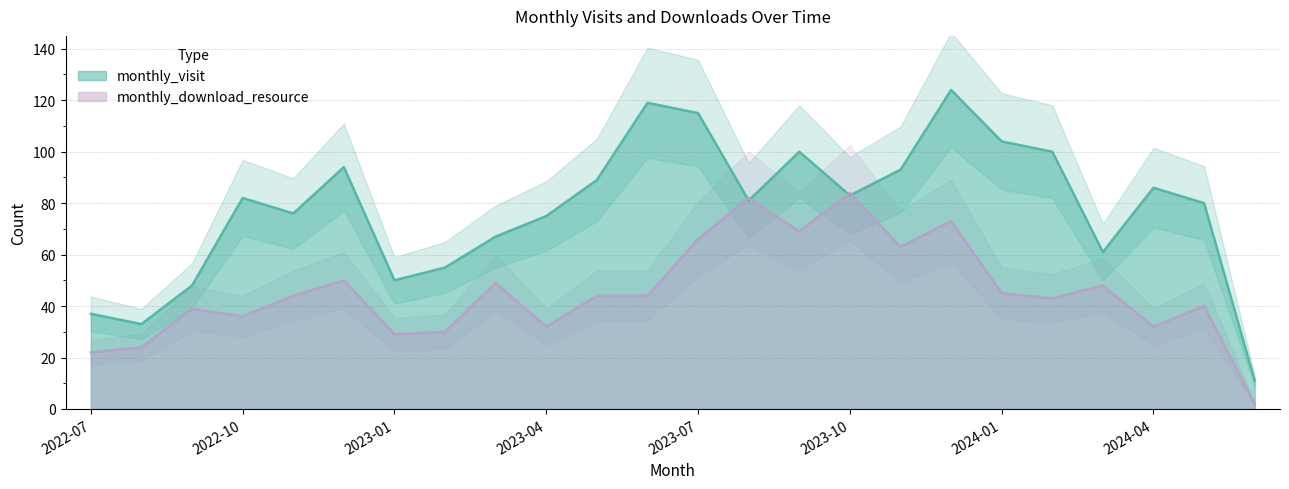

What is the minimum value for monthly_visit?

11